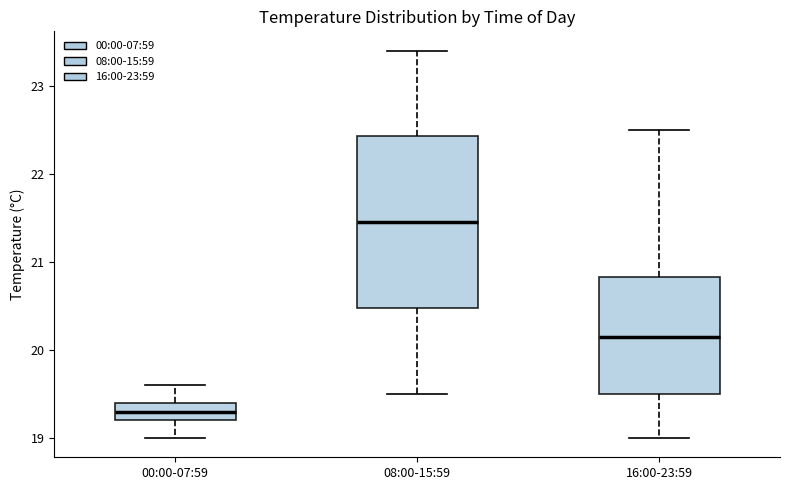

Comparing the boxes themselves (not the whiskers), which one is the tallest?

08:00-15:59